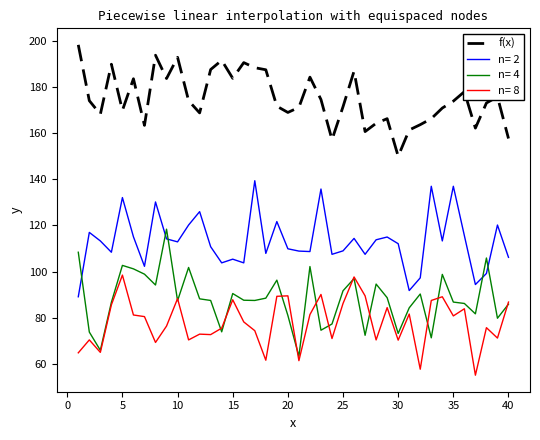

What is the smallest value displayed?

55.1